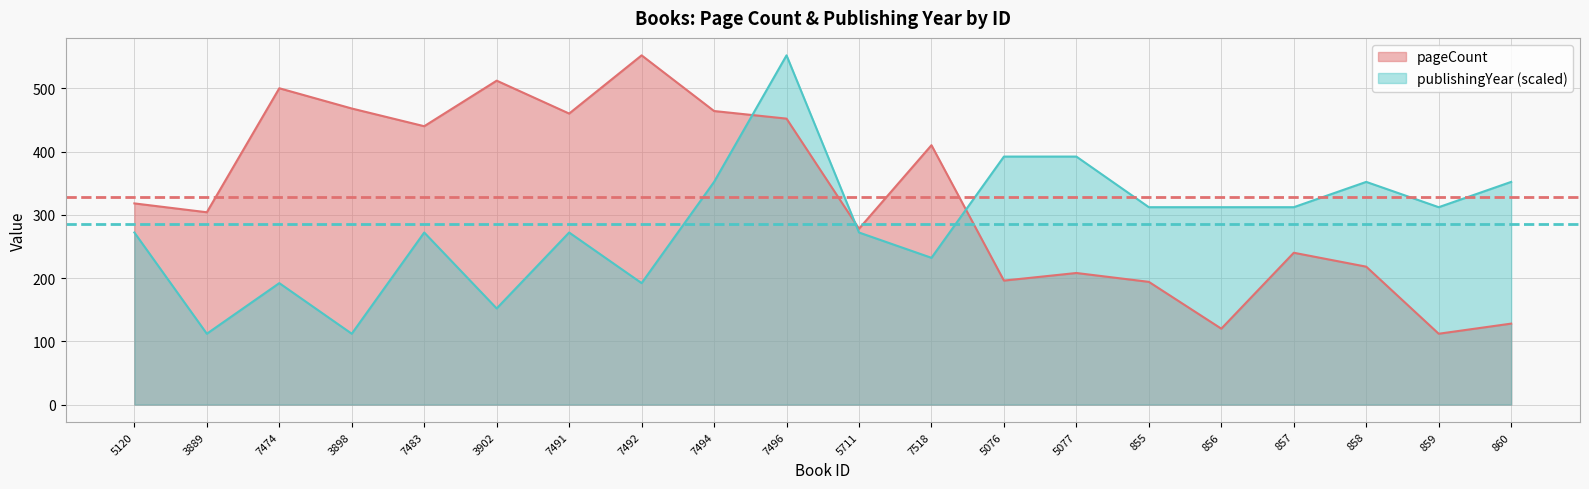

What is the highest value of the publishingYear series?

552